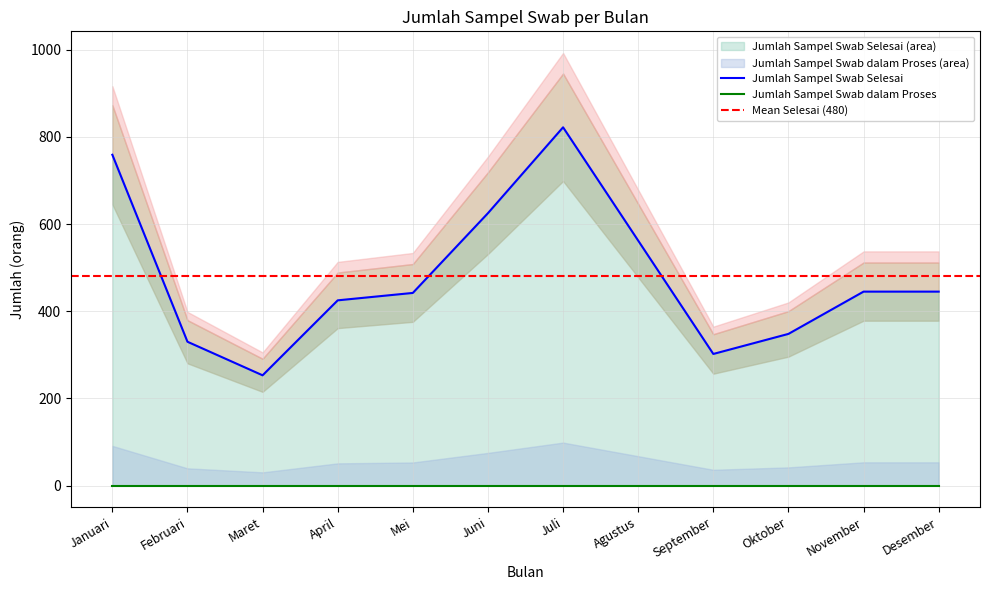

Rank the categories by value from lowest to highest.

Maret, September, Februari, Oktober, April, Mei, November, Desember, Agustus, Juni, Januari, Juli